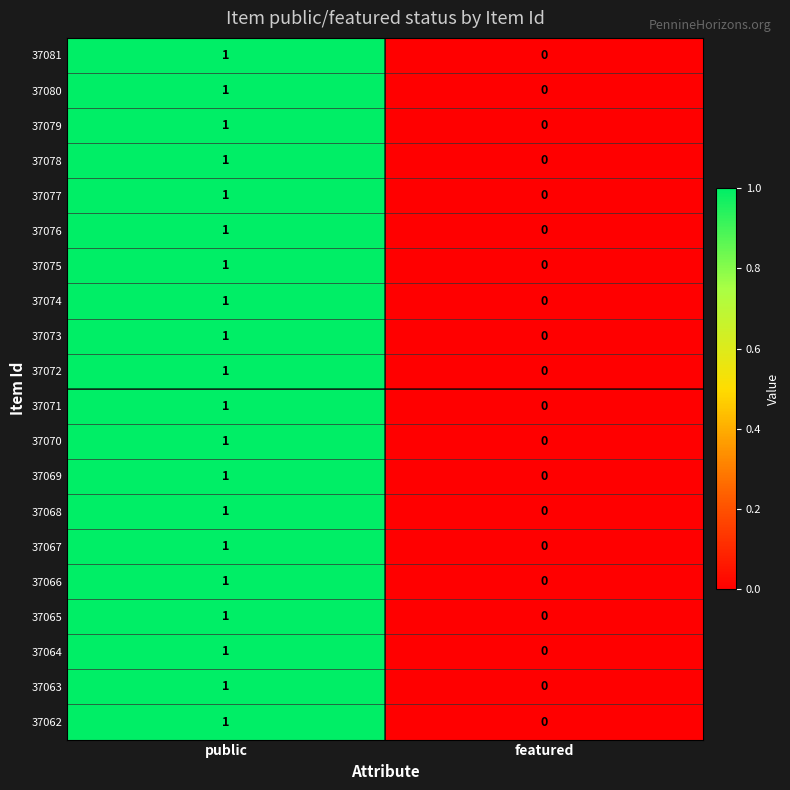

At which label is 37072 closest to 0?

featured